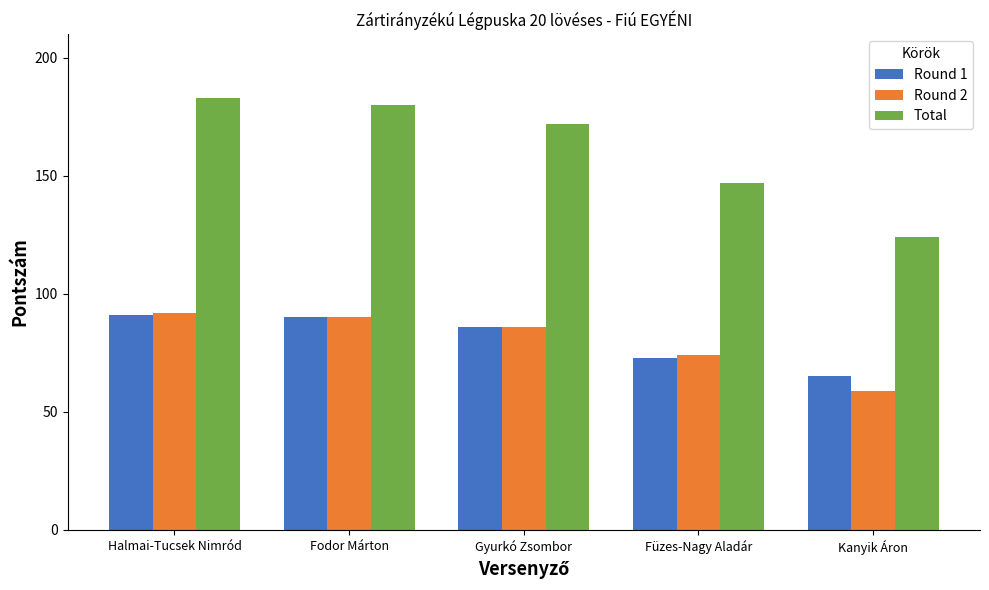

The Total series shows 147 at Füzes-Nagy Aladár. True or false?

True